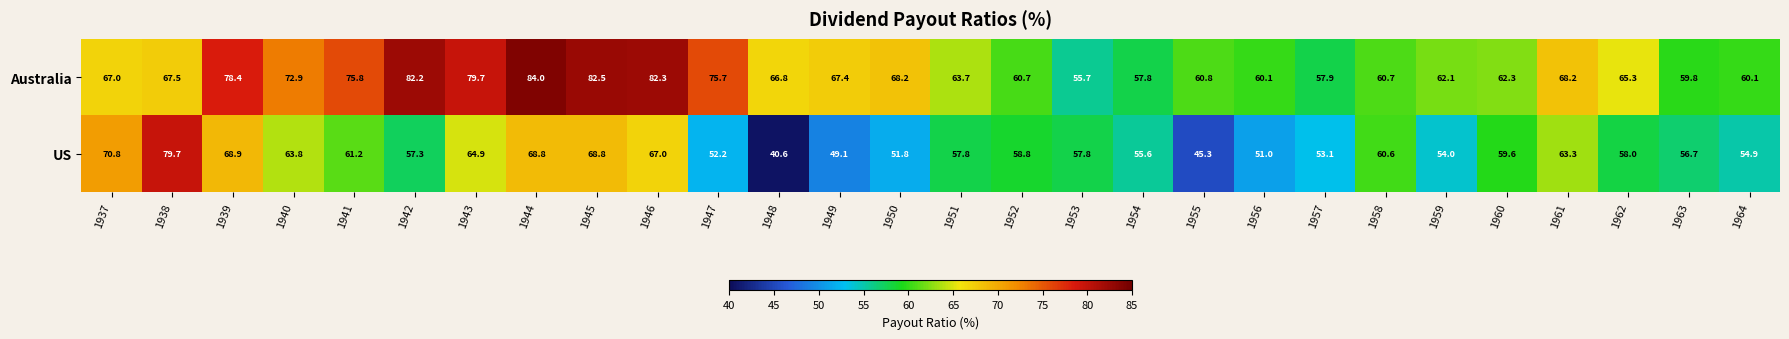

What is the smallest value displayed?

40.6